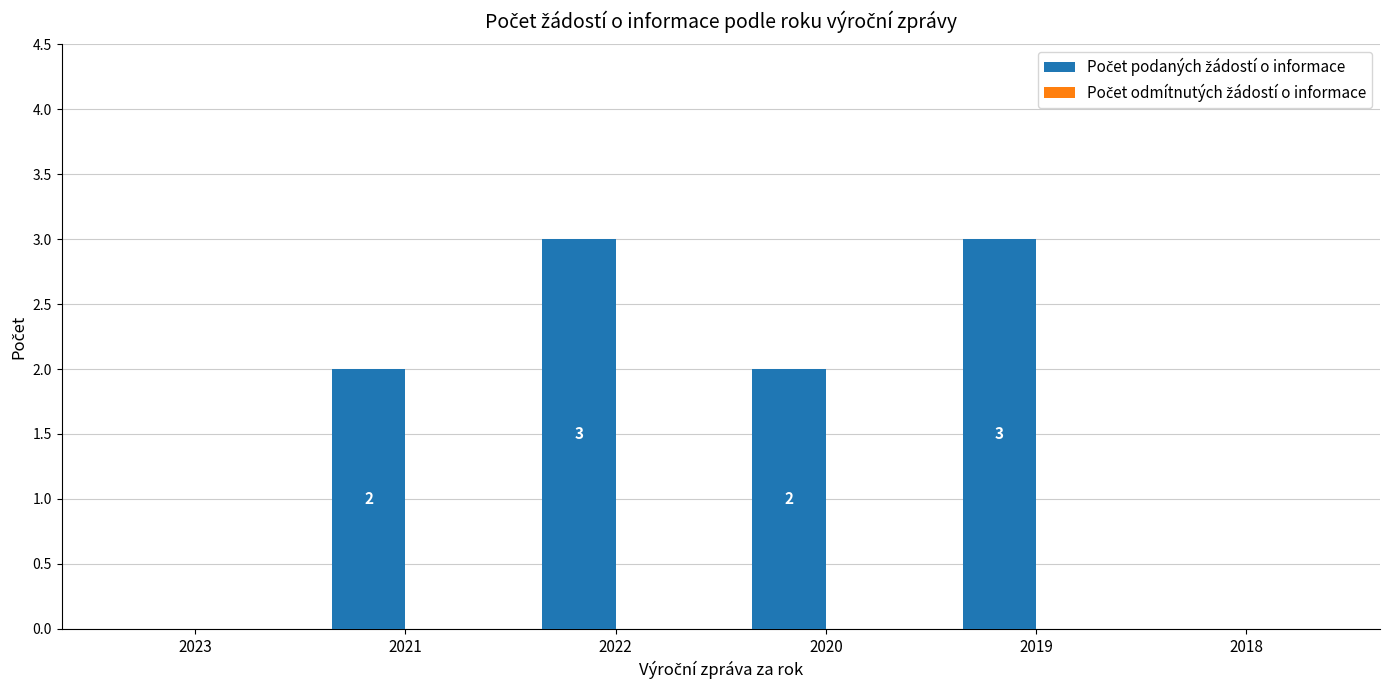

What is the sum of all values?

10